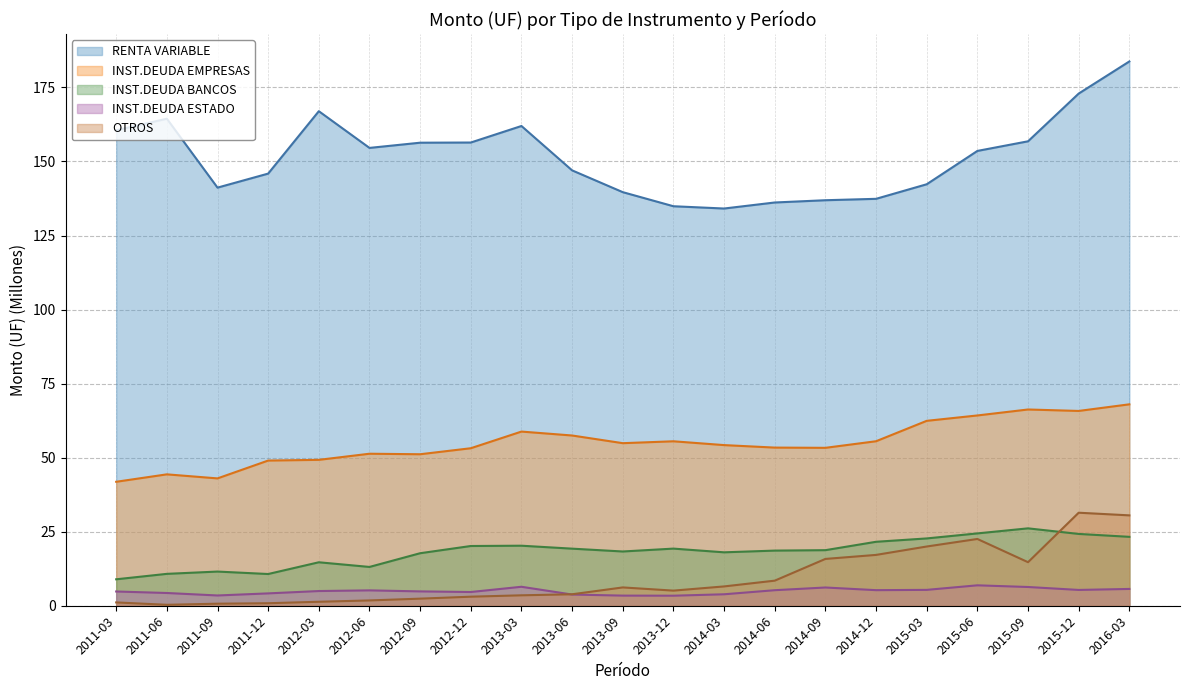

At which category does RENTA VARIABLE reach its first local peak?

2011-06